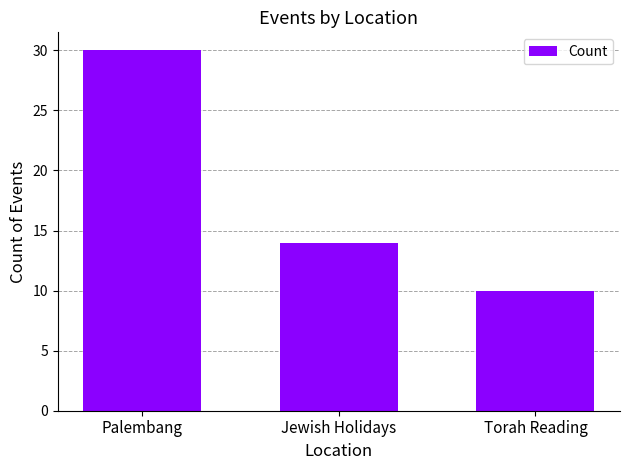

Reading right to left, transcribe all the data shown in this chart.

Torah Reading=10	Jewish Holidays=14	Palembang=30